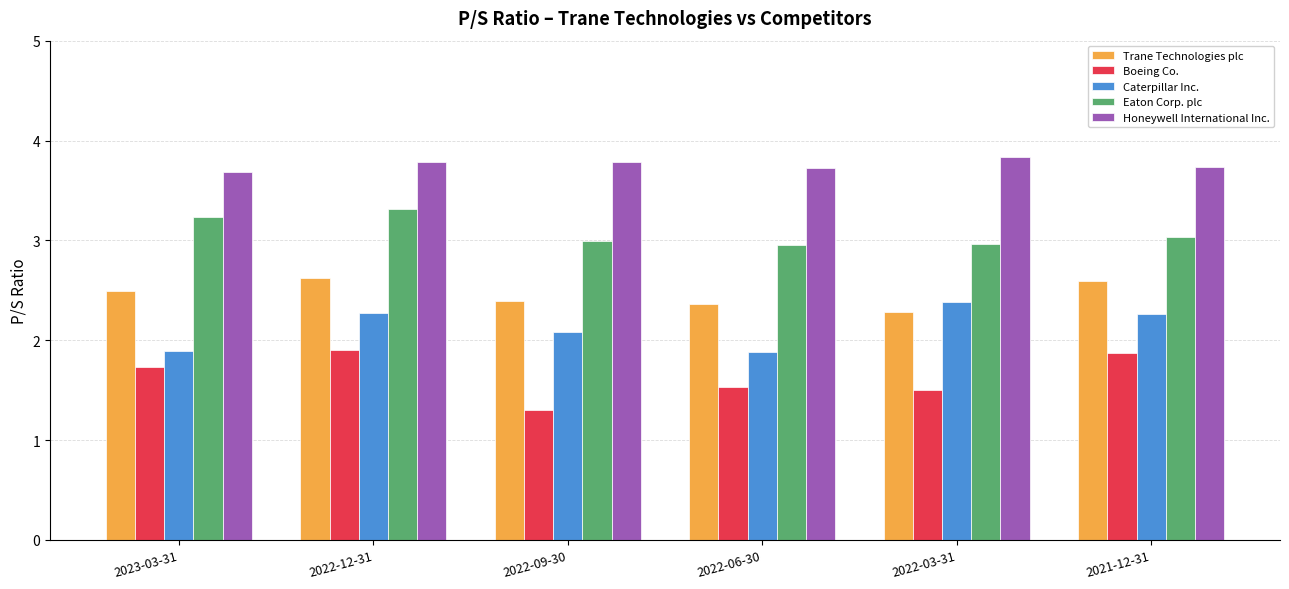

Count the number of data series in this chart.

5